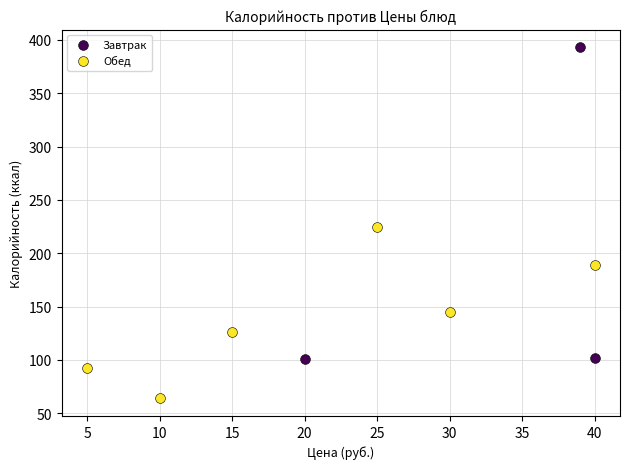

Which series contains the lowest Y value?

Обед